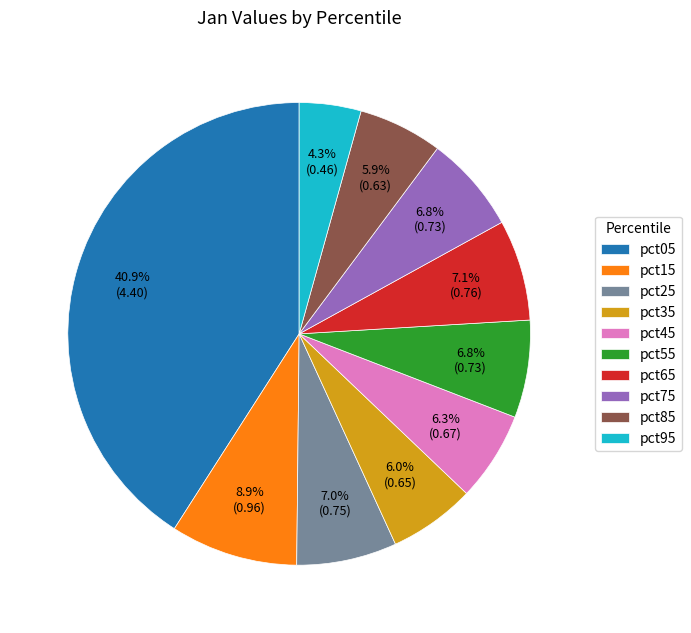

True or false: pct15 accounts for 23% of the total.

False